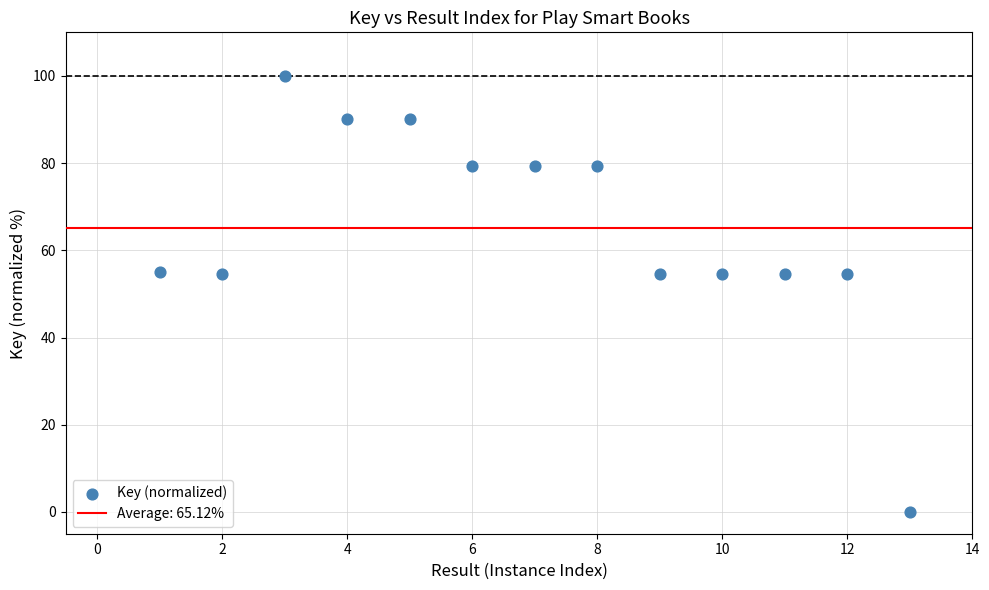

What is the range of X values (max minus min)?

12.0